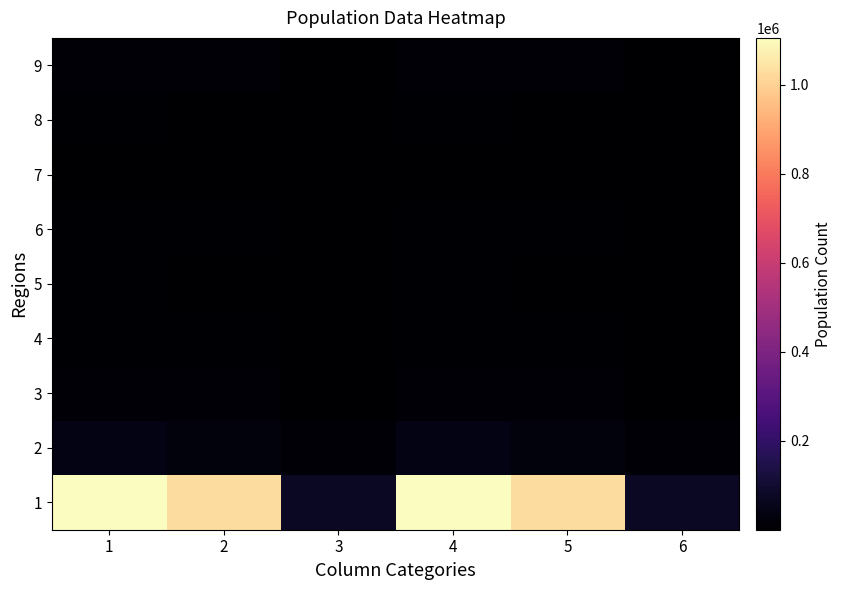

Reading left to right, transcribe all the data shown in this chart.

1: 1=1105275	2=1030178	3=75096	4=1102945	5=1028040	6=74905
2: 1=42336	2=28999	3=13338	4=42275	5=28963	6=13312
3: 1=13288	2=9729	3=3558	4=13272	5=9717	6=3555
4: 1=8033	2=6140	3=1893	4=8014	5=6127	6=1887
5: 1=6133	2=4727	3=1406	4=6124	5=4720	6=1404
6: 1=5888	2=5155	3=733	4=5868	5=5136	6=732
7: 1=4164	2=3383	3=781	4=4152	5=3373	6=779
8: 1=6643	2=4908	3=1734	4=6633	5=4903	6=1730
9: 1=12242	2=11284	3=958	4=12224	5=11268	6=956